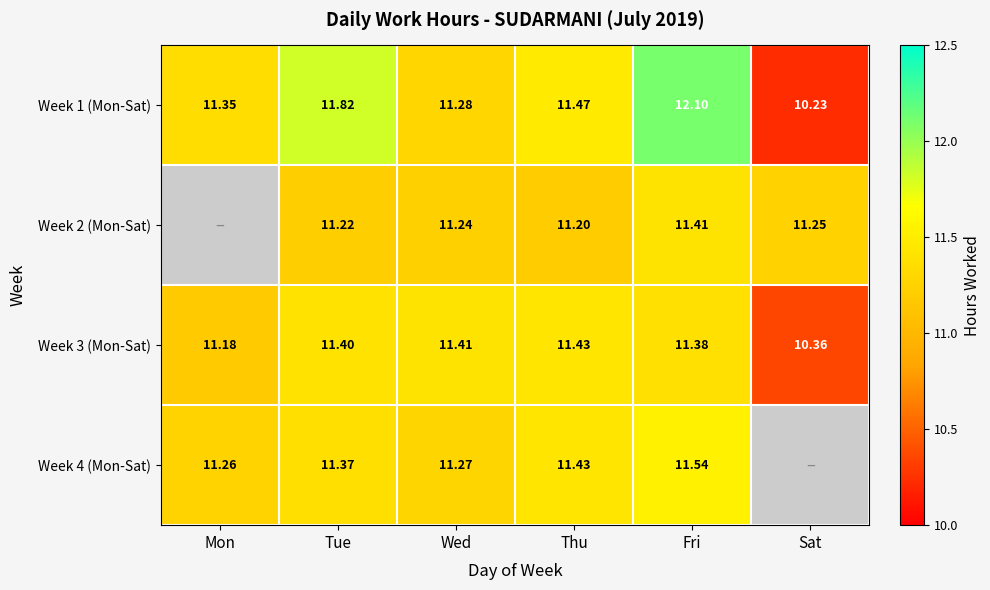

At which label does Week 3 (Mon-Sat) first exceed 11?

Mon